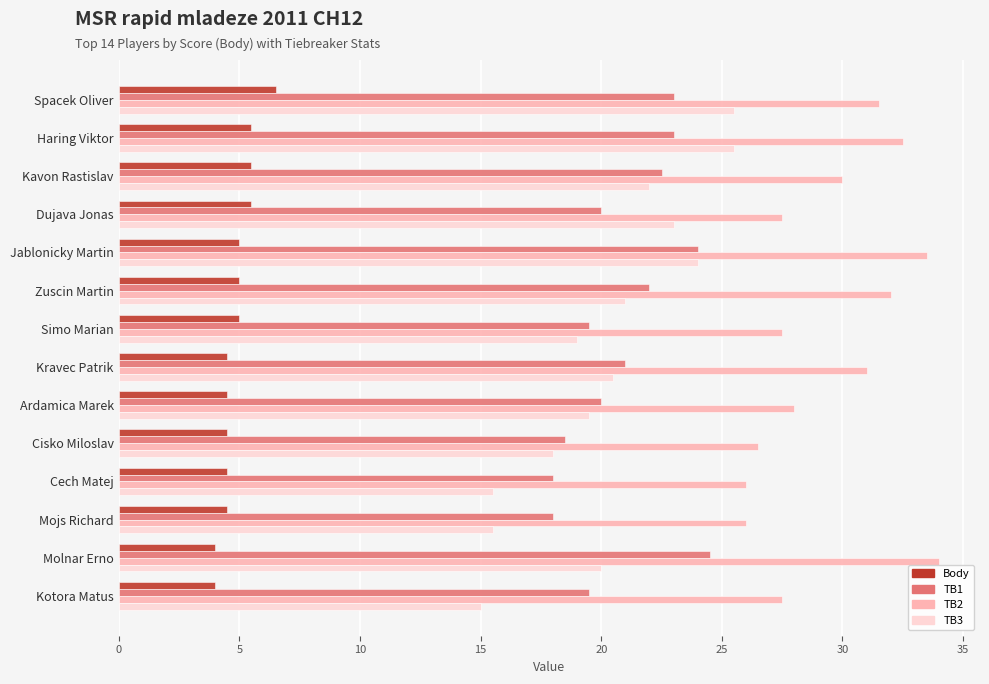

Is it true that TB3 equals 36.0 at Kavon Rastislav?

False